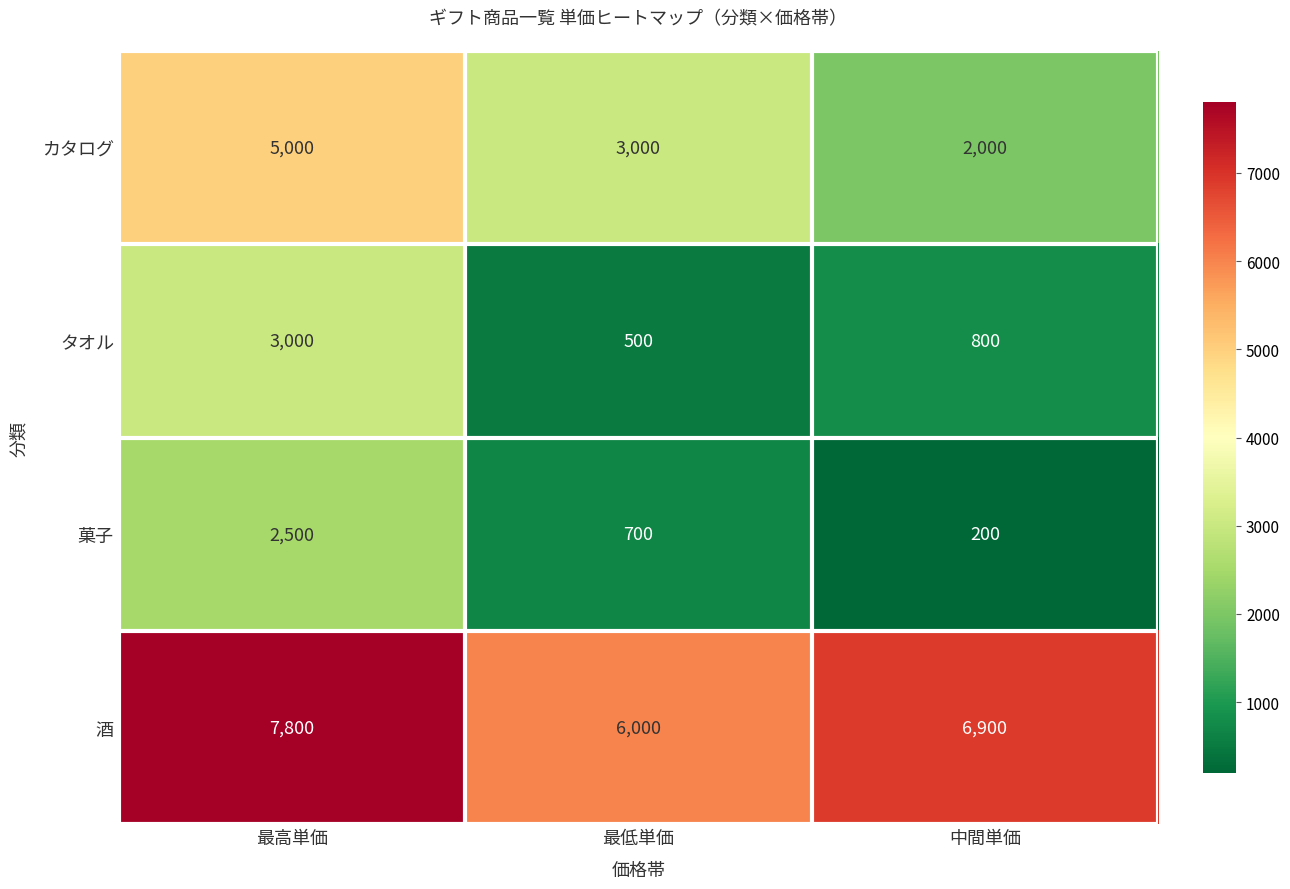

Which category has the highest value across all series?

最高単価